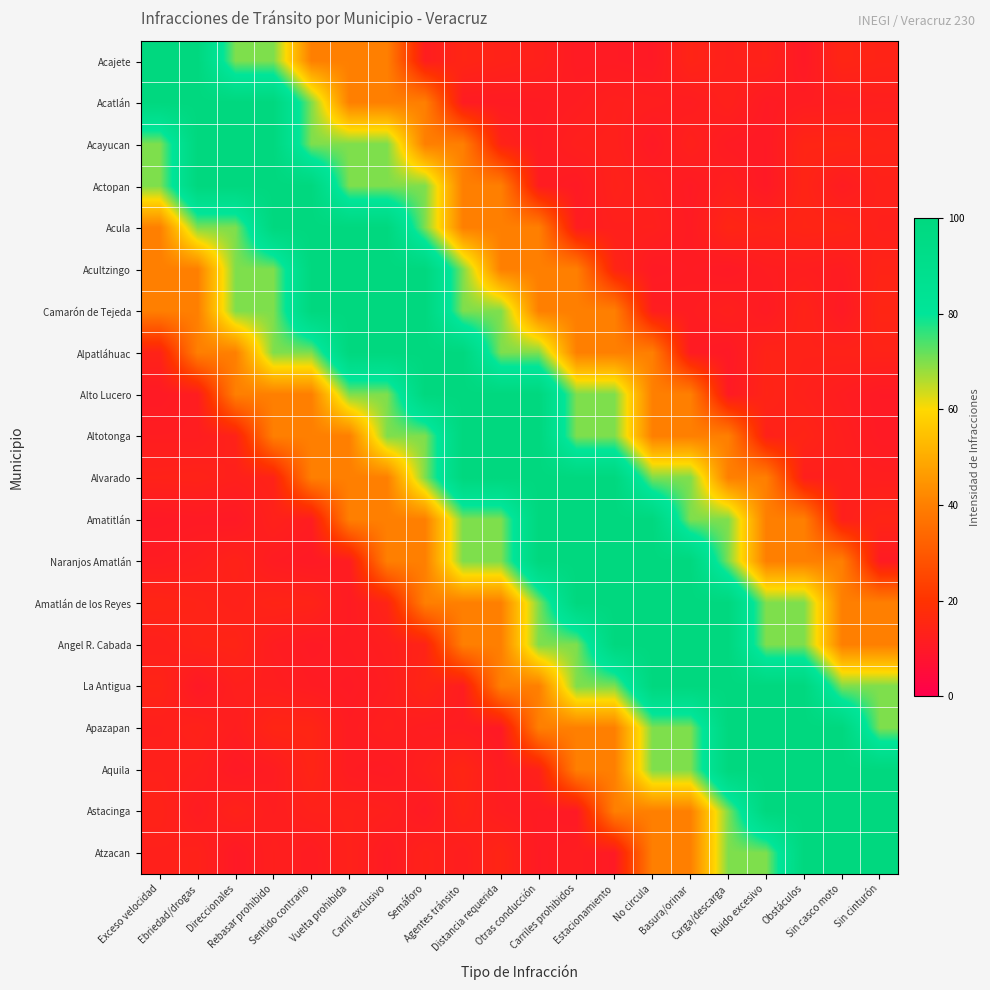

At Estacionamiento, list the series in order from smallest to largest.

Atzacan, Acajete, Acula, Acatlán, Acayucan, Actopan, Acultzingo, Camarón de Tejeda, Alpatláhuac, Apazapan, Aquila, Astacinga, Alto Lucero, Altotonga, La Antigua, Alvarado, Amatitlán, Naranjos Amatlán, Amatlán de los Reyes, Angel R. Cabada